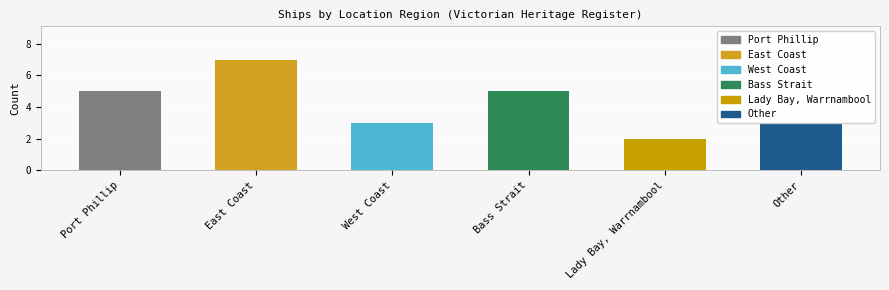

Reading right to left, list all the values displayed in this chart.

Other=3	Lady Bay, Warrnambool=2	Bass Strait=5	West Coast=3	East Coast=7	Port Phillip=5